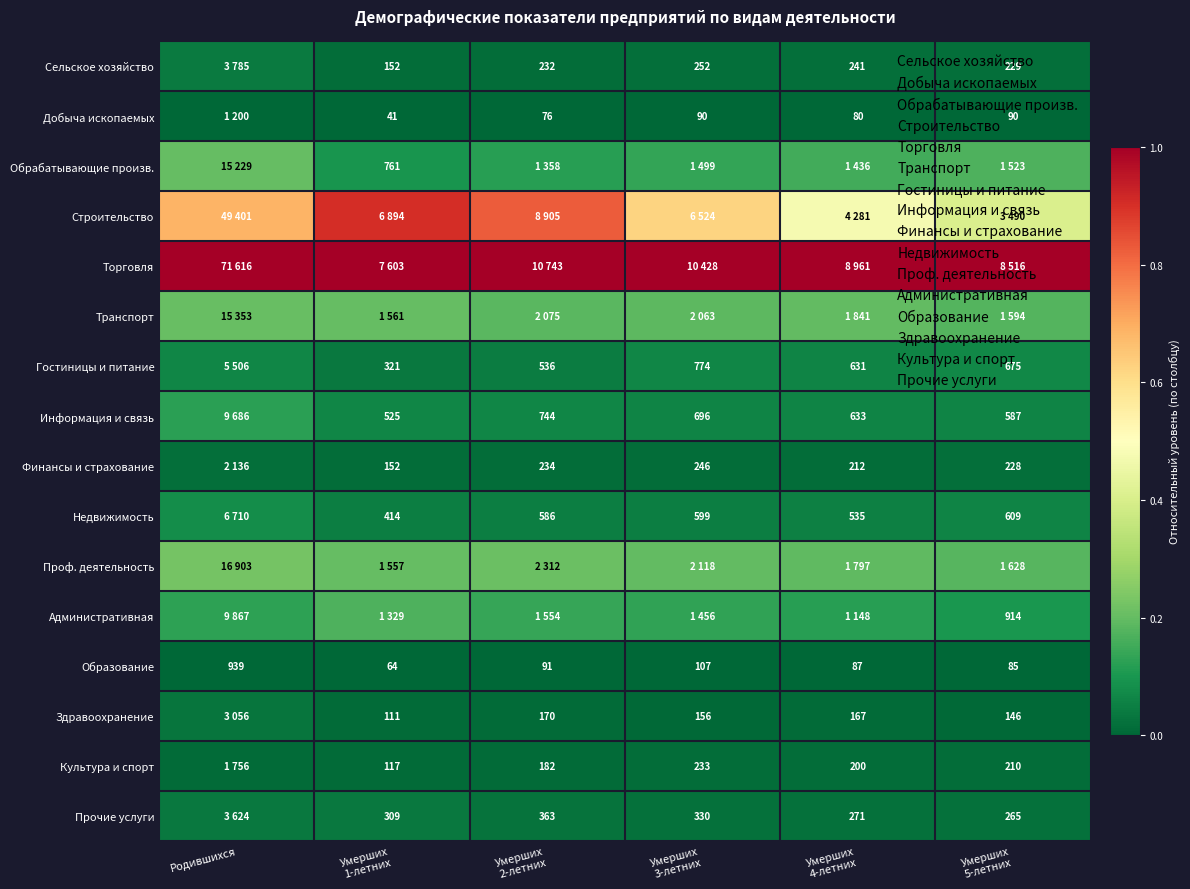

Where does the Образование series first go above 91?

Родившихся